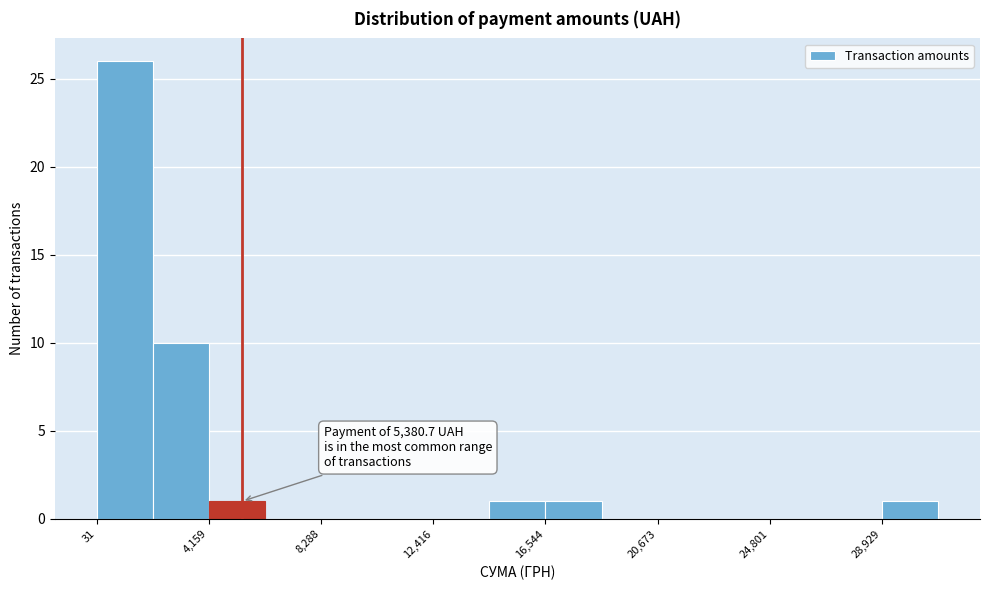

Which range on the x-axis has the tallest bar?

0 to 2000